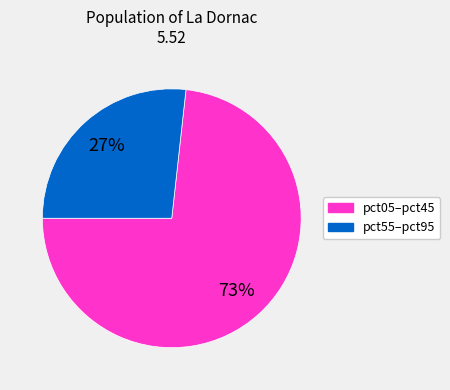

To the nearest percent, what is the difference between the largest and smallest slice percentages?

46%